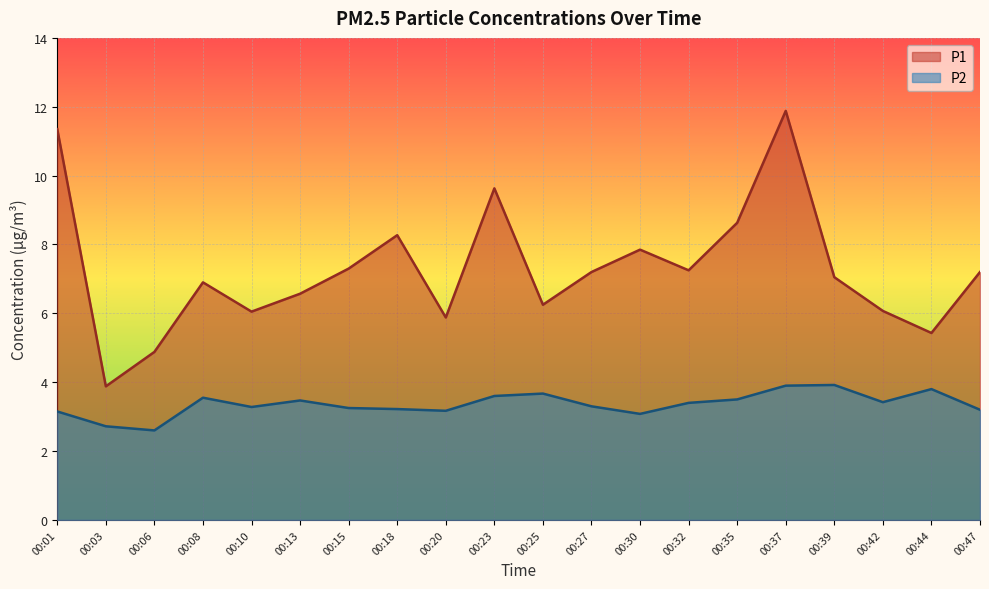

List the labels in order of P2 value, smallest first.

00:06, 00:03, 00:30, 00:01, 00:20, 00:47, 00:18, 00:15, 00:10, 00:27, 00:32, 00:42, 00:13, 00:35, 00:08, 00:23, 00:25, 00:44, 00:37, 00:39